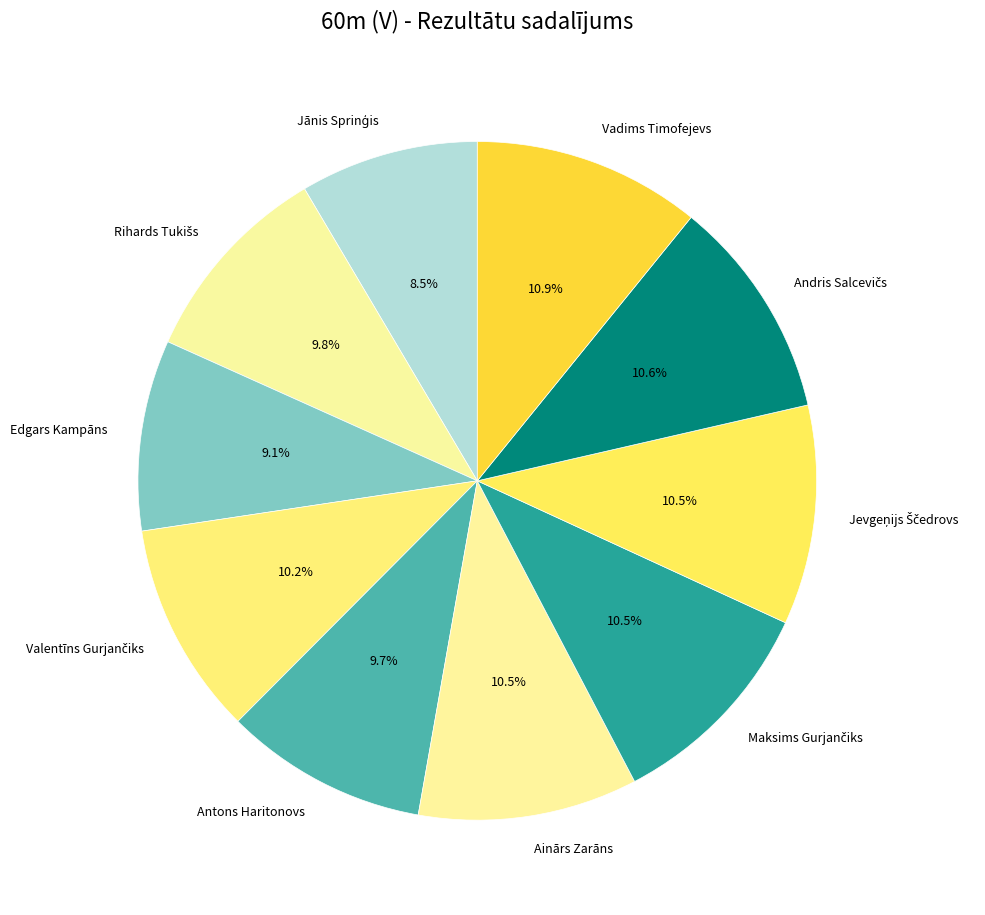

How many slices are in this pie chart?

10